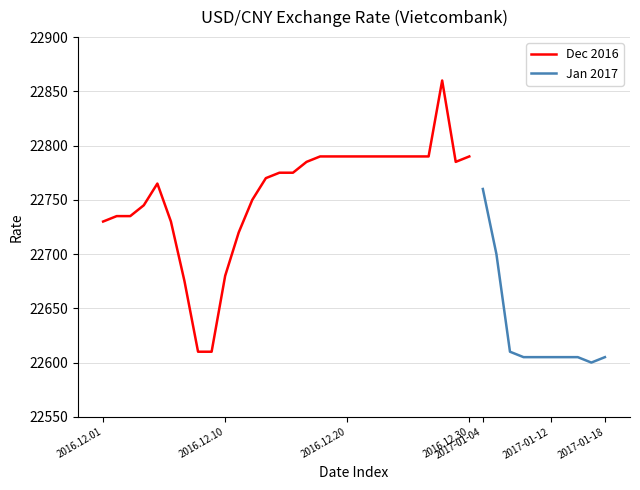

Is this an area chart (filled region under the line)?

No